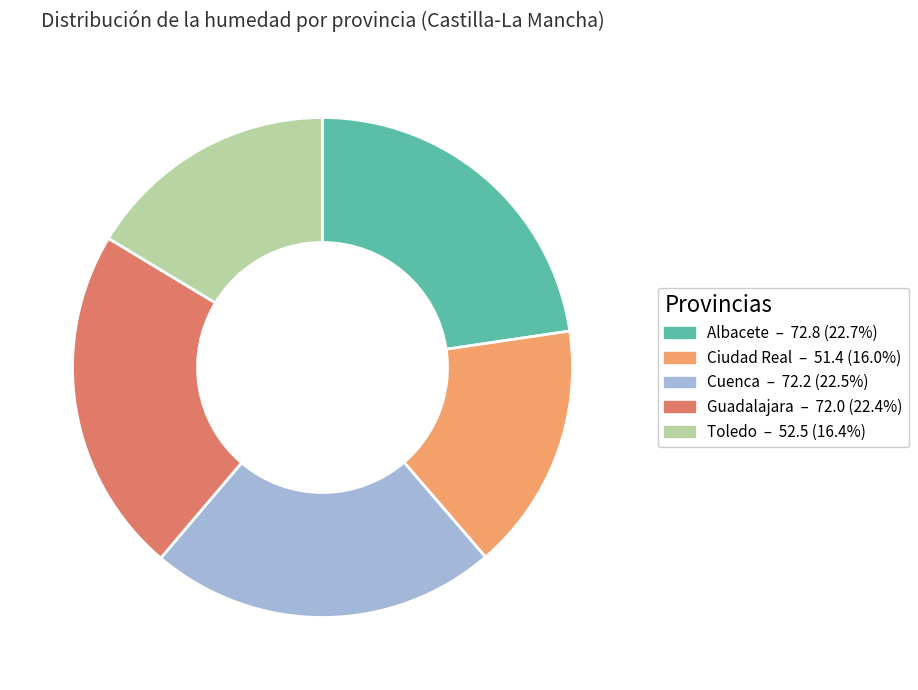

Is there a majority slice in this chart?

No